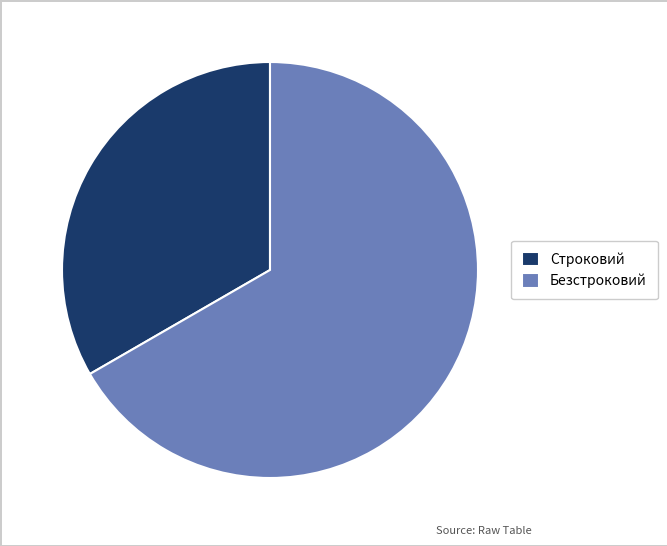

Which category has the biggest portion of the pie?

Безстроковий